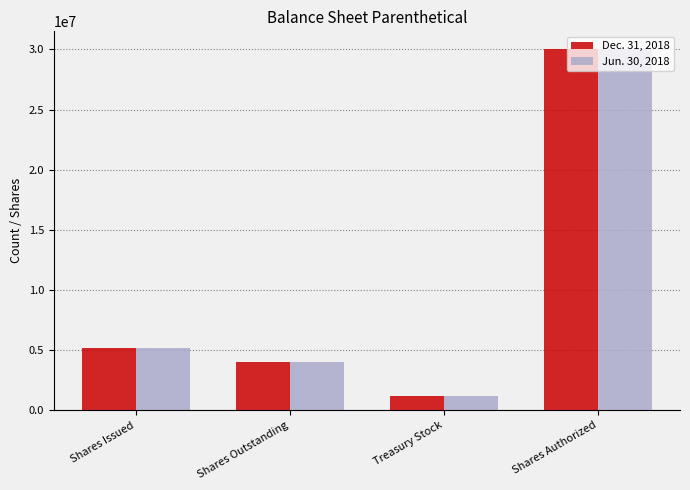

The Dec. 31, 2018 series shows 30000000 at Shares Authorized. True or false?

True